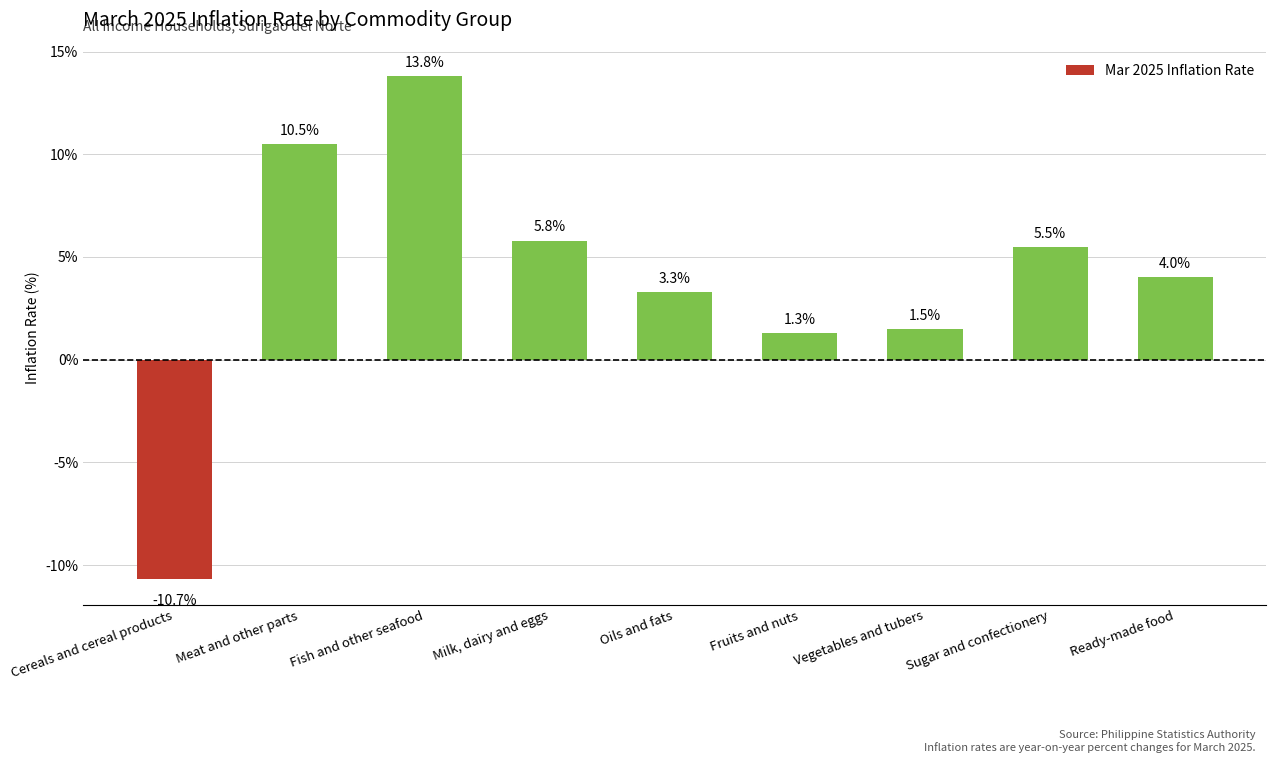

The value at Meat and other parts is 10.5. True or false?

True